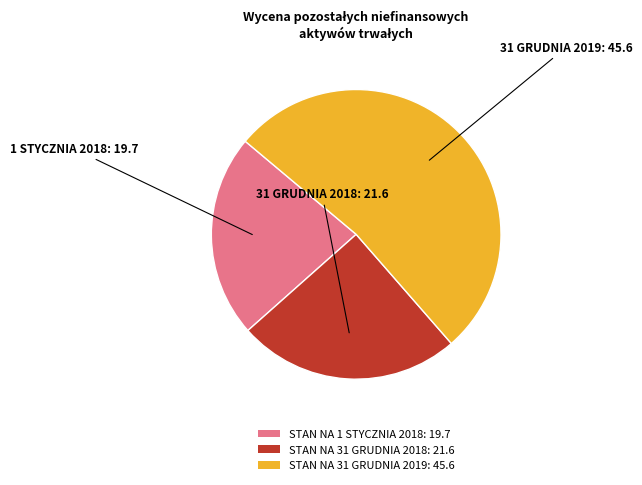

True or false: STAN NA 31 GRUDNIA 2019 accounts for 61% of the total.

False